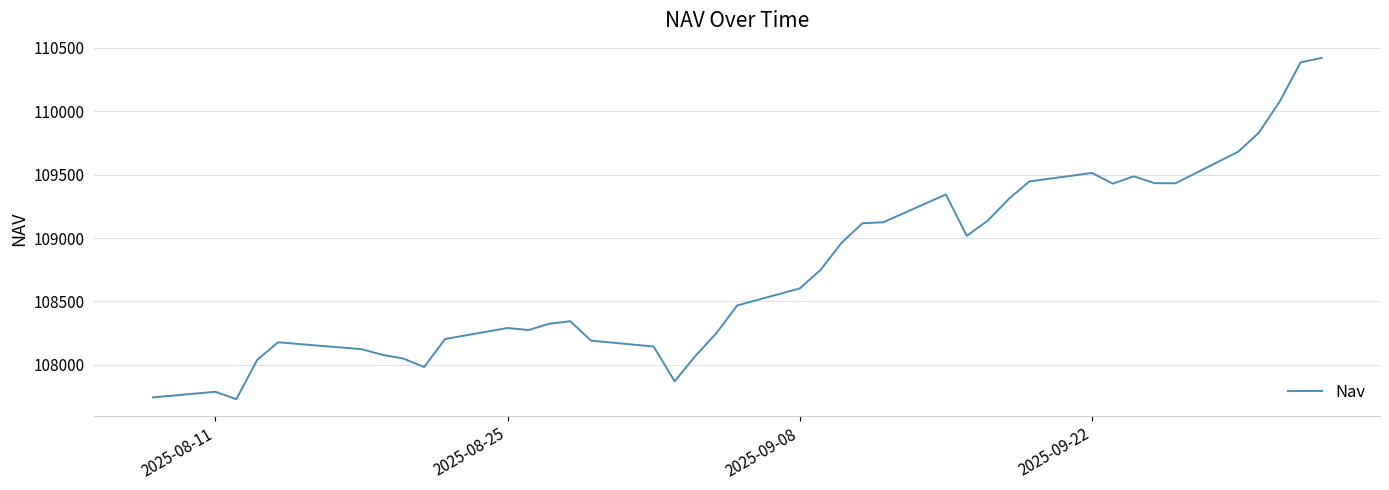

What is the maximum value shown in the chart?

110421.4